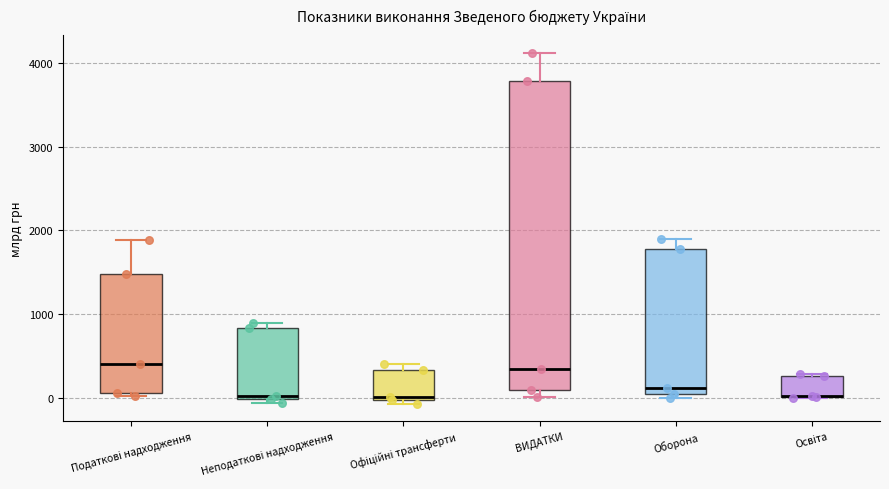

Comparing the boxes themselves (not the whiskers), which one is the tallest?

ВИДАТКИ